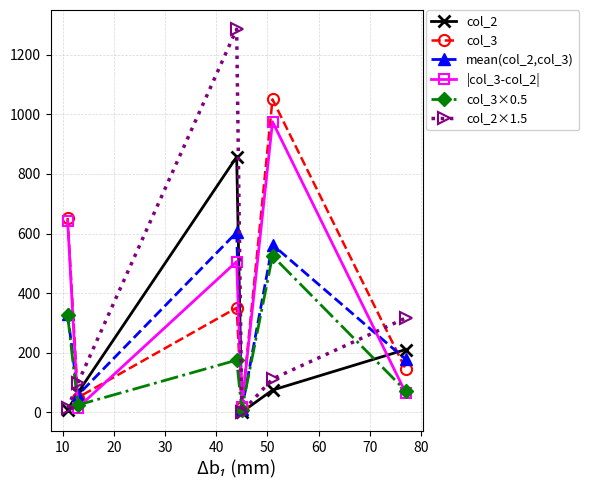

Which series has the largest range (max minus min)?

col_2×1.5